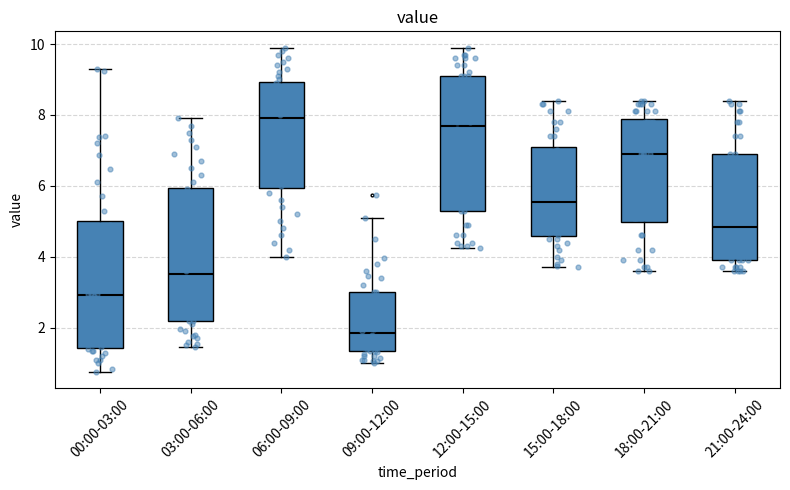

Reading left to right, read every box against the y-axis: the position of its median line, the range the box covers, and the ends of its whiskers. The values are not printed on the chart, so give them approximately, as read against the axis.

00:00-03:00: median 3.0, box 1.4 to 5.0, whiskers 0.8 to 9.4
03:00-06:00: median 3.6, box 2.2 to 6.0, whiskers 1.4 to 8.0
06:00-09:00: median 8.0, box 6.0 to 9.0, whiskers 4.0 to 10.0
09:00-12:00: median 1.8, box 1.4 to 3.0, whiskers 1.0 to 5.2
12:00-15:00: median 7.8, box 5.4 to 9.2, whiskers 4.2 to 10.0
15:00-18:00: median 5.6, box 4.6 to 7.2, whiskers 3.8 to 8.4
18:00-21:00: median 7.0, box 5.0 to 7.8, whiskers 3.6 to 8.4
21:00-24:00: median 4.8, box 4.0 to 7.0, whiskers 3.6 to 8.4